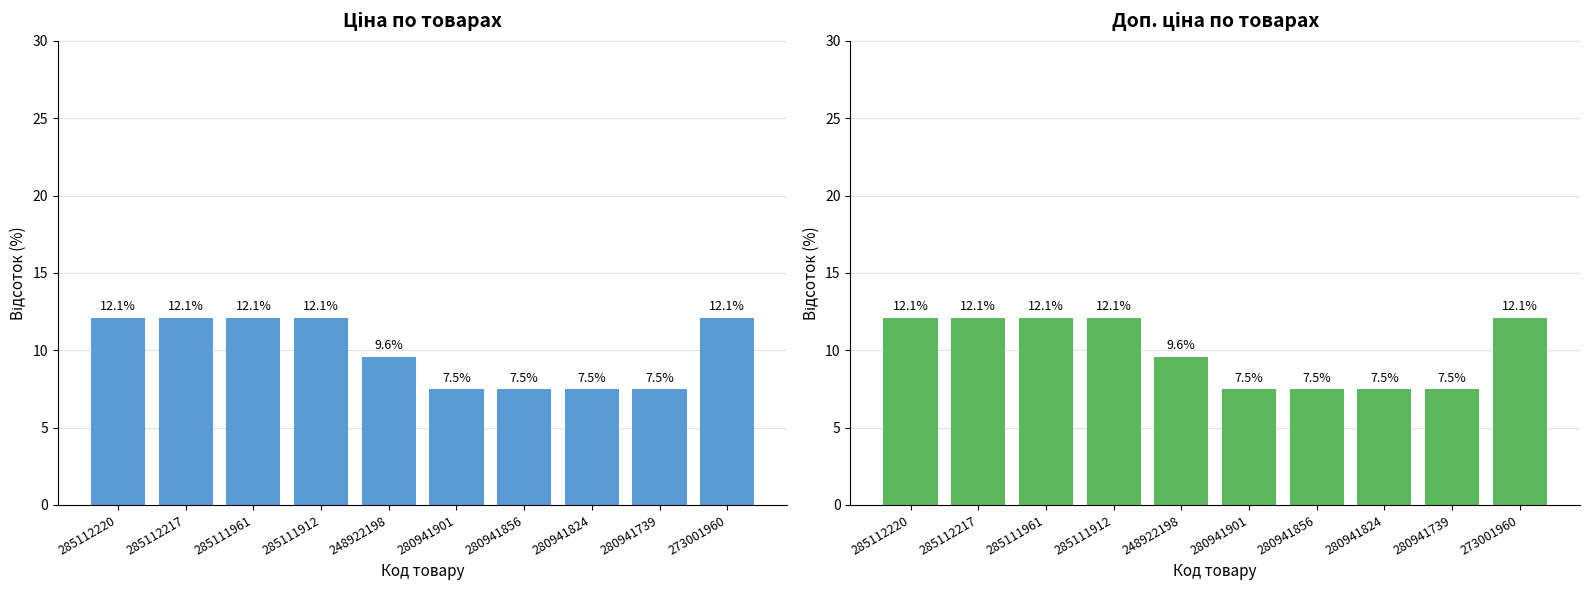

Rank the categories by Ціна value from highest to lowest.

285112220, 285112217, 285111961, 285111912, 273001960, 248922198, 280941901, 280941856, 280941824, 280941739